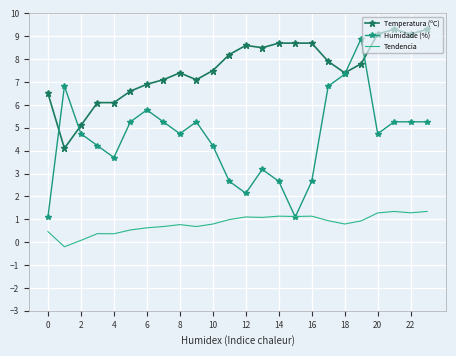

List the series in order of their overall mean, highest first.

Temperatura (ºC), Humidade (%), Tendencia